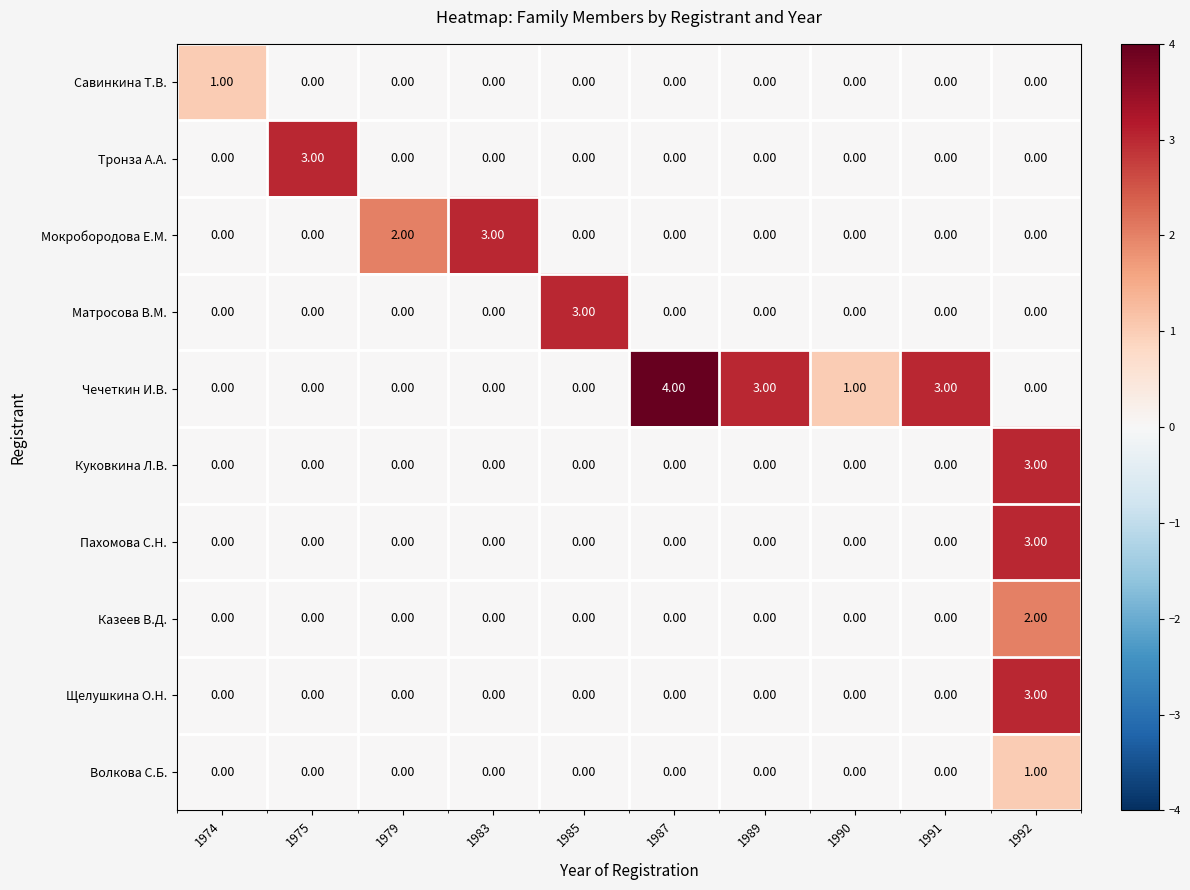

What is the difference between the maximum and minimum values in the Матросова В.М. series?

3